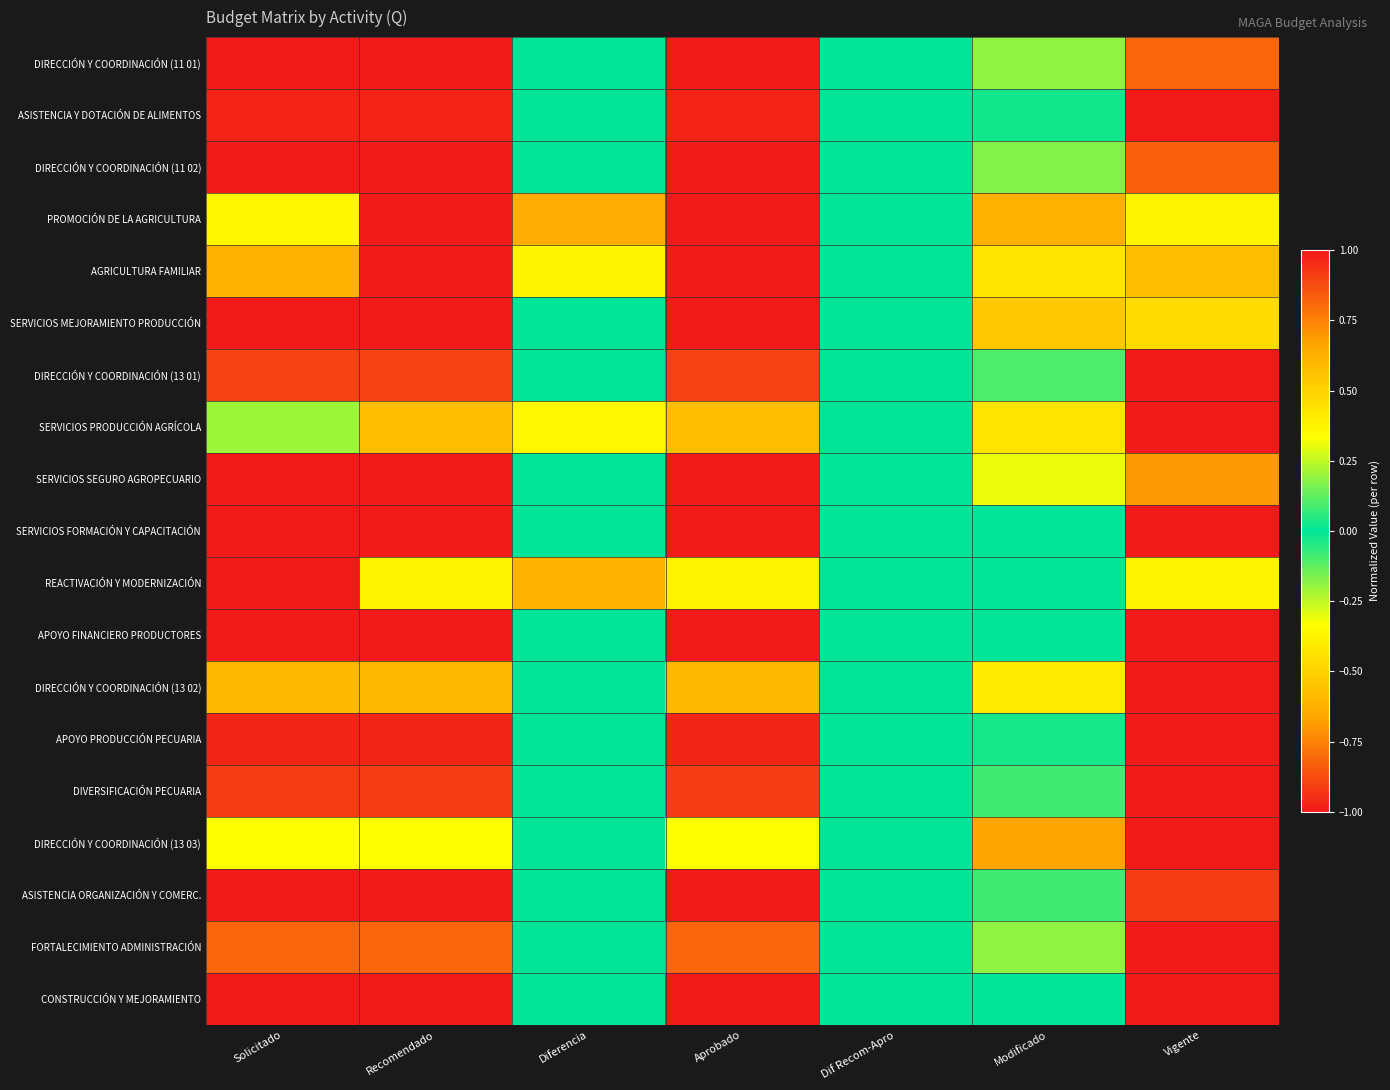

Between Aprobado and Modificado, which is larger?

Aprobado